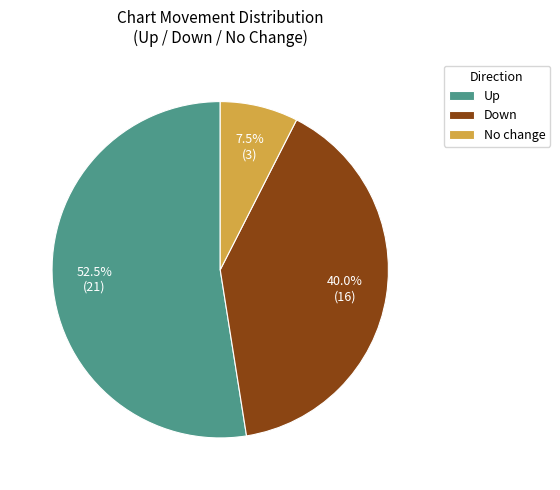

Between Down and Up, which is larger?

Up